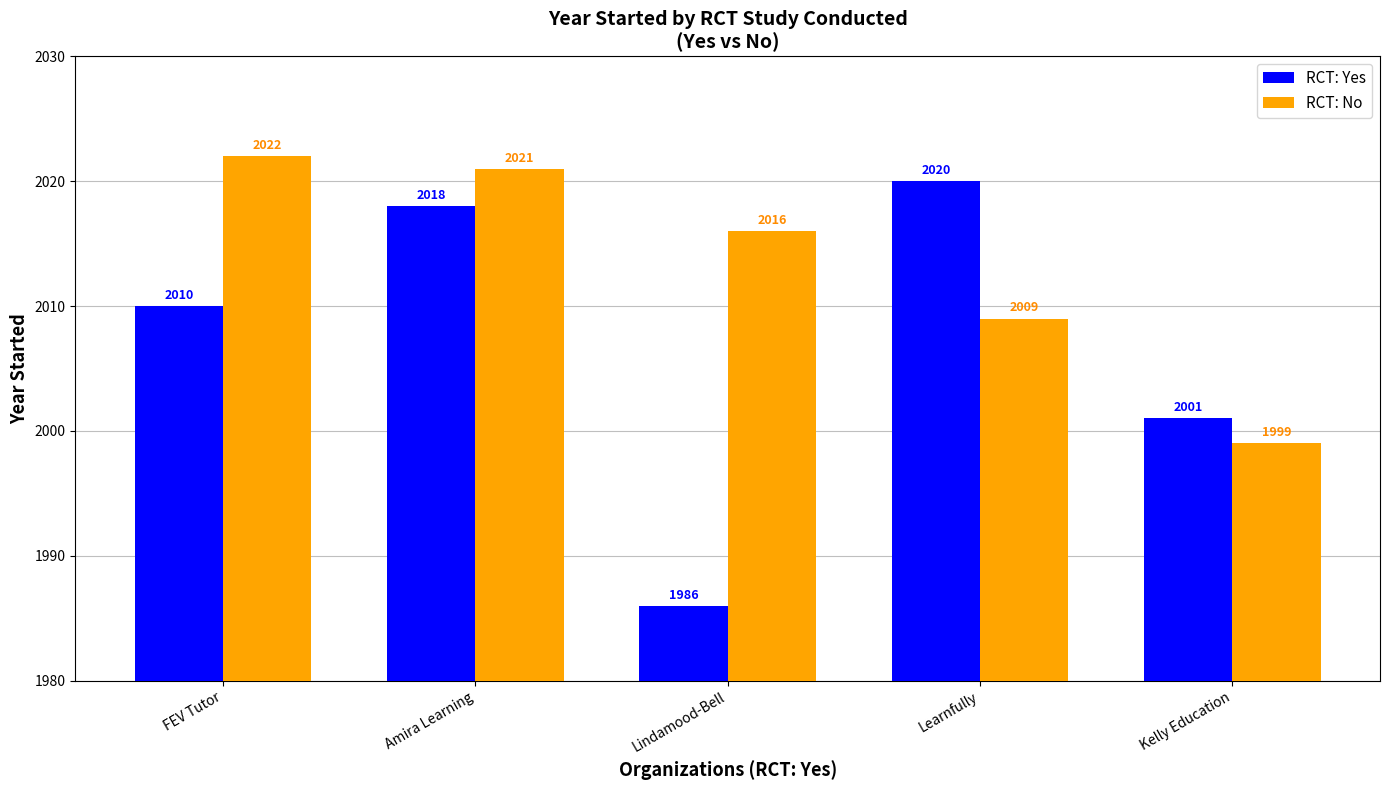

Reading left to right, extract all data points from this chart.

RCT: Yes: 2010	2018	1986	2020	2001
RCT: No: 2022	2021	2016	2009	1999